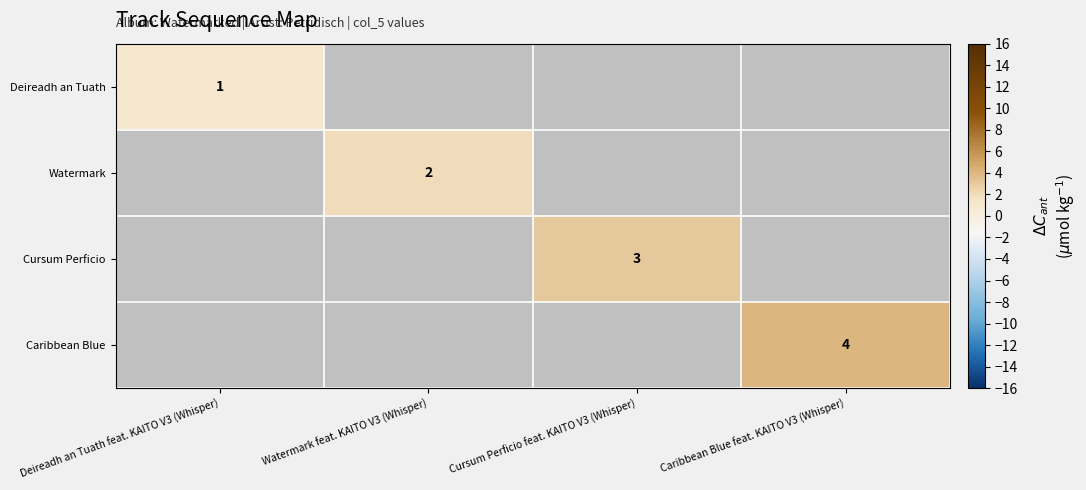

The Caribbean Blue series shows 4 at Caribbean Blue feat. KAITO V3 (Whisper). True or false?

True